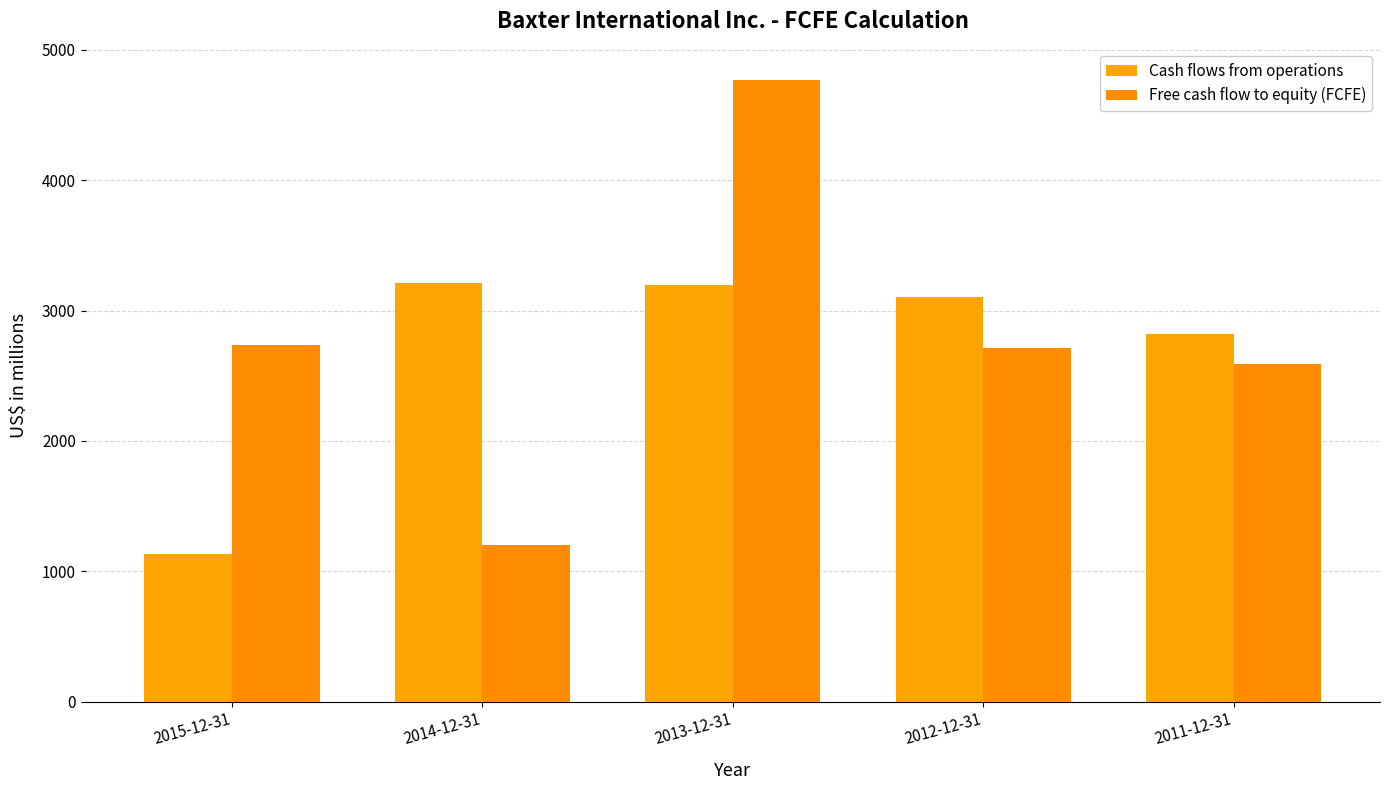

Which series changed the most between 2014-12-31 and 2013-12-31?

Free cash flow to equity (FCFE)